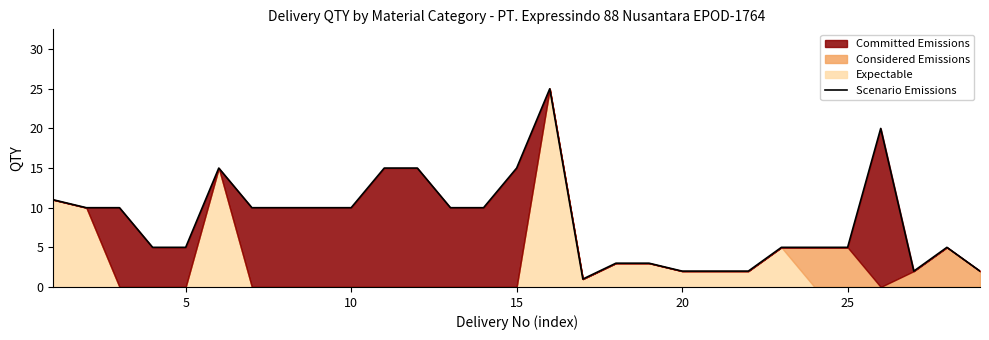

True or false: there are more than 0 points higher than both neighbors.

True